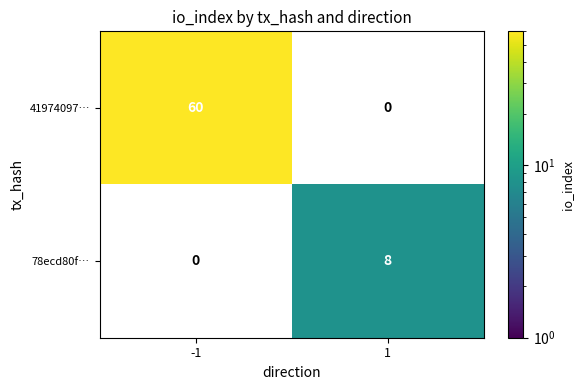

Is it true that 41974097… equals 85 at -1?

False